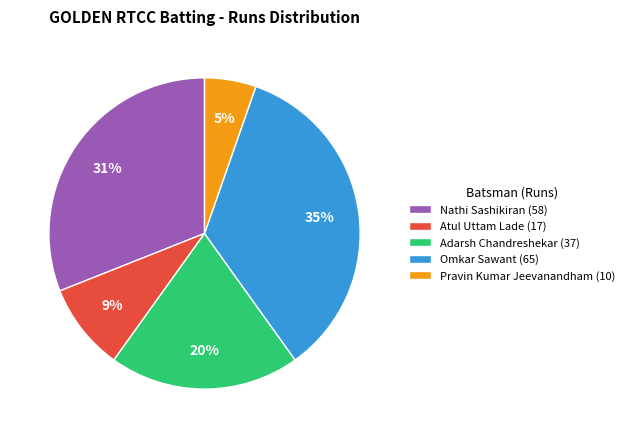

Does Atul Uttam Lade (17) represent more than half of the total?

No